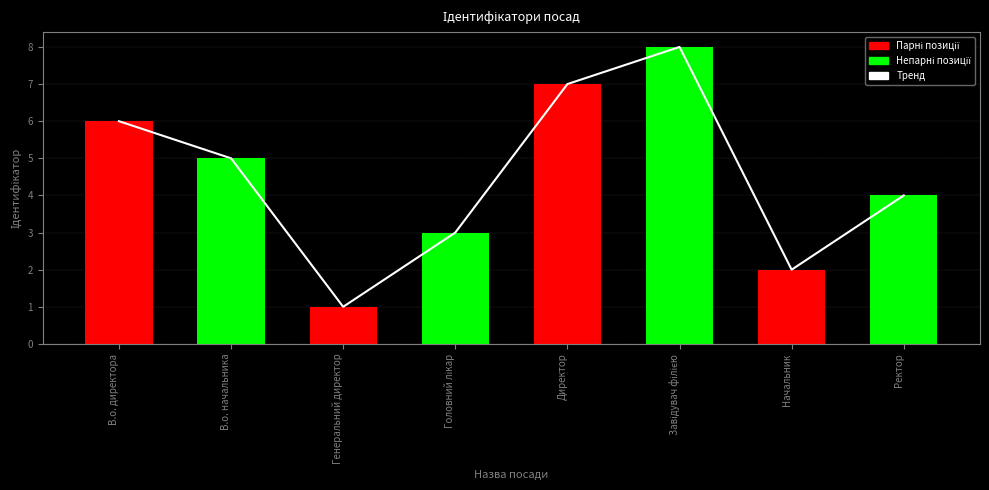

What is the total value across all series at В.о. начальника?

10